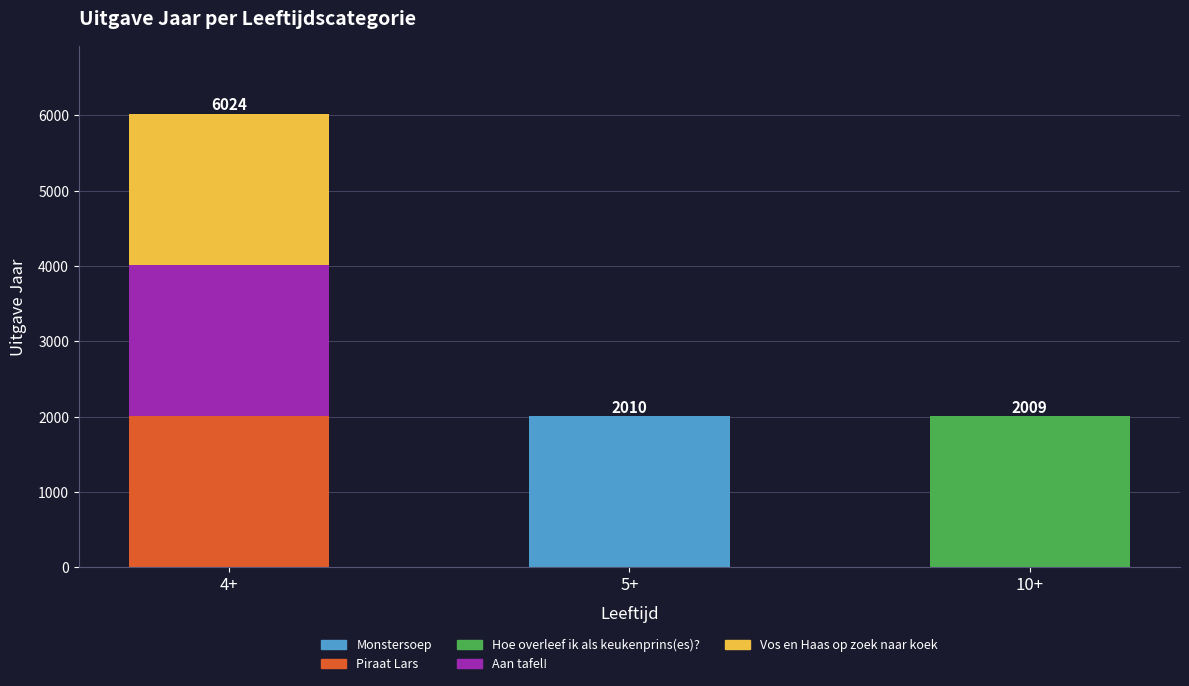

At which category is the sum across all series the highest?

4+